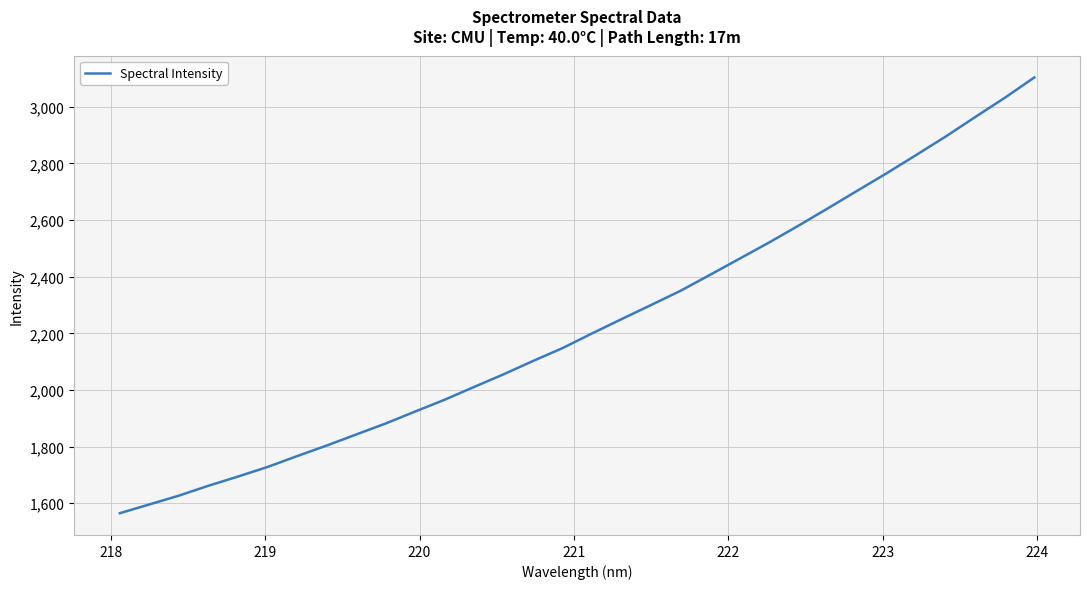

What is the smallest value displayed?

1565.0